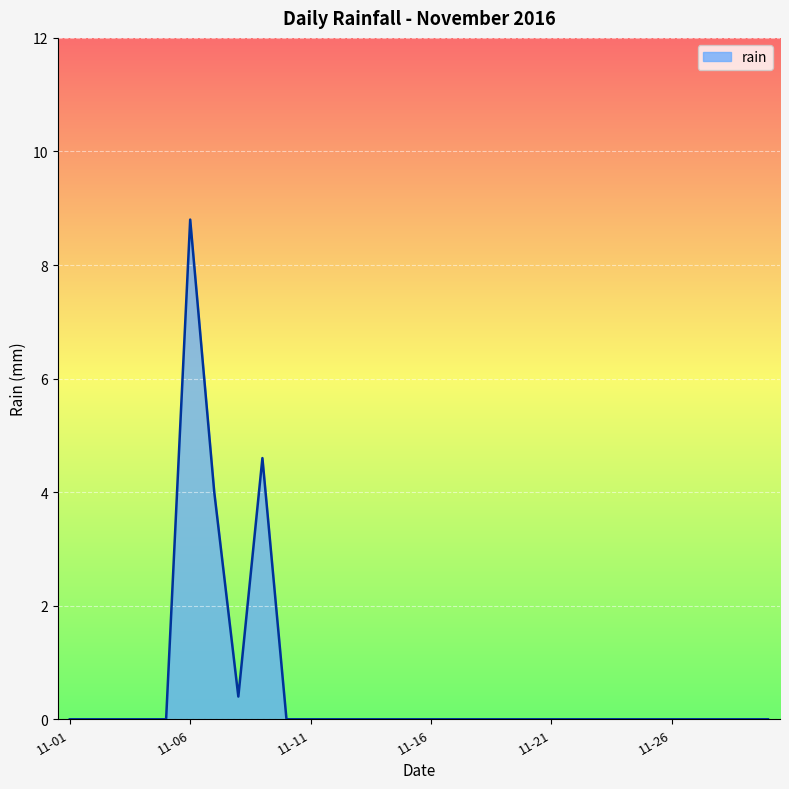

What is the difference between the maximum and minimum values?

8.8